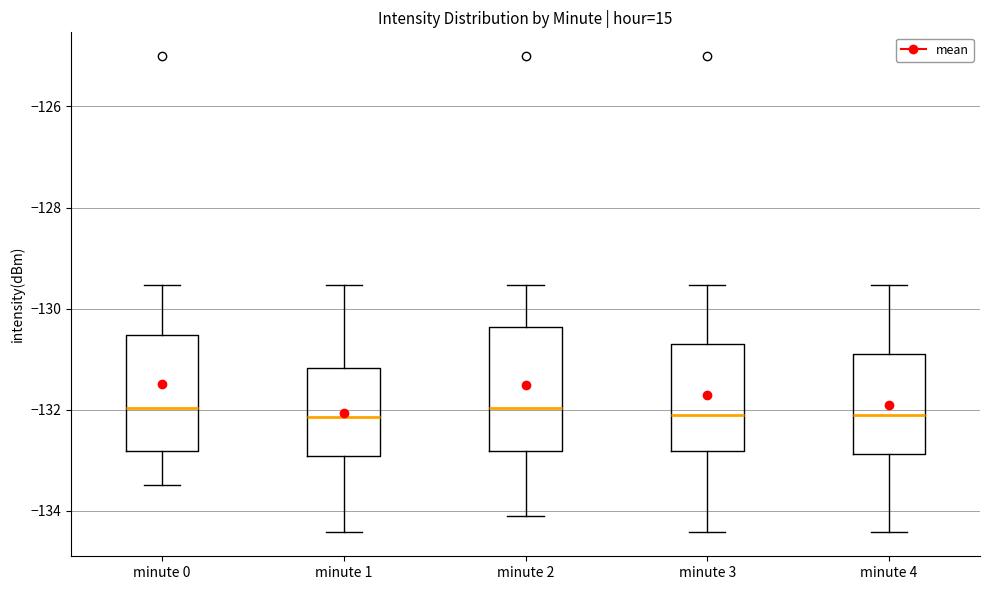

Reading left to right, read every box against the y-axis: the position of its median line, the range the box covers, and the ends of its whiskers. The values are not printed on the chart, so give them approximately, as read against the axis.

minute 0: median -132.0, box -132.8 to -130.6, whiskers -133.4 to -129.6
minute 1: median -132.2, box -133.0 to -131.2, whiskers -134.4 to -129.6
minute 2: median -132.0, box -132.8 to -130.4, whiskers -134.2 to -129.6
minute 3: median -132.2, box -132.8 to -130.6, whiskers -134.4 to -129.6
minute 4: median -132.2, box -132.8 to -130.8, whiskers -134.4 to -129.6